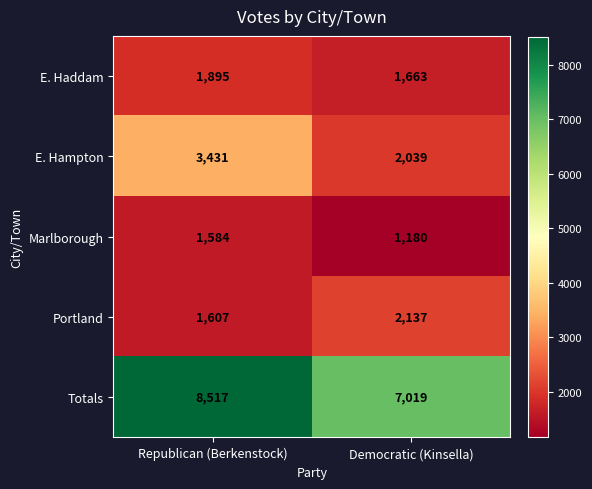

Reading left to right, what are all the values shown in this chart?

E. Haddam: Republican (Berkenstock)=1895	Democratic (Kinsella)=1663
E. Hampton: Republican (Berkenstock)=3431	Democratic (Kinsella)=2039
Marlborough: Republican (Berkenstock)=1584	Democratic (Kinsella)=1180
Portland: Republican (Berkenstock)=1607	Democratic (Kinsella)=2137
Totals: Republican (Berkenstock)=8517	Democratic (Kinsella)=7019